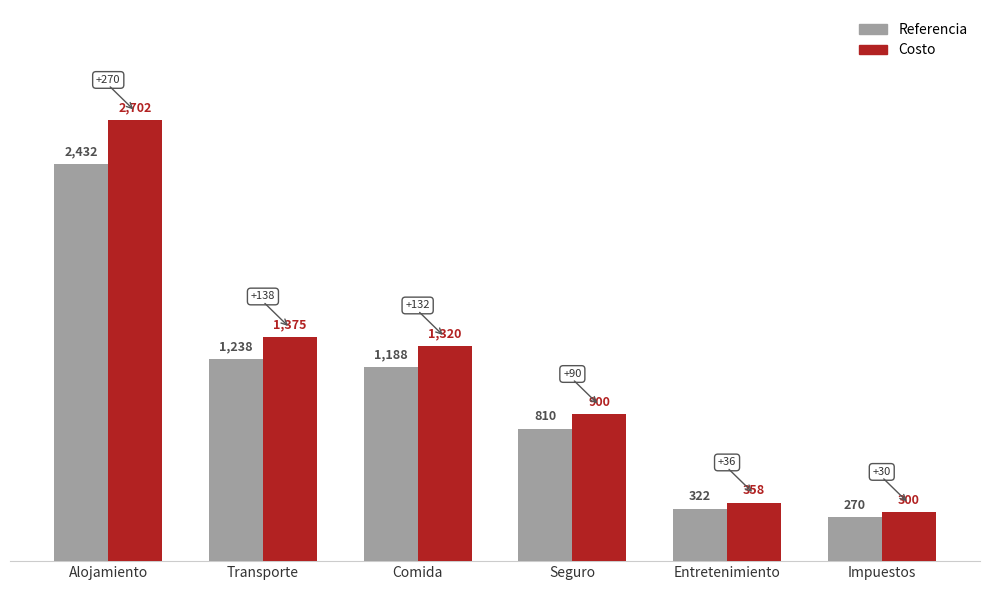

At how many categories does at least one series exceed 2286?

1